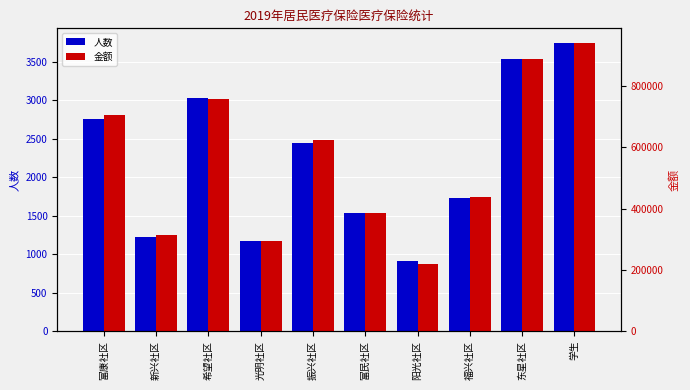

Which series has the largest total across all categories?

金额